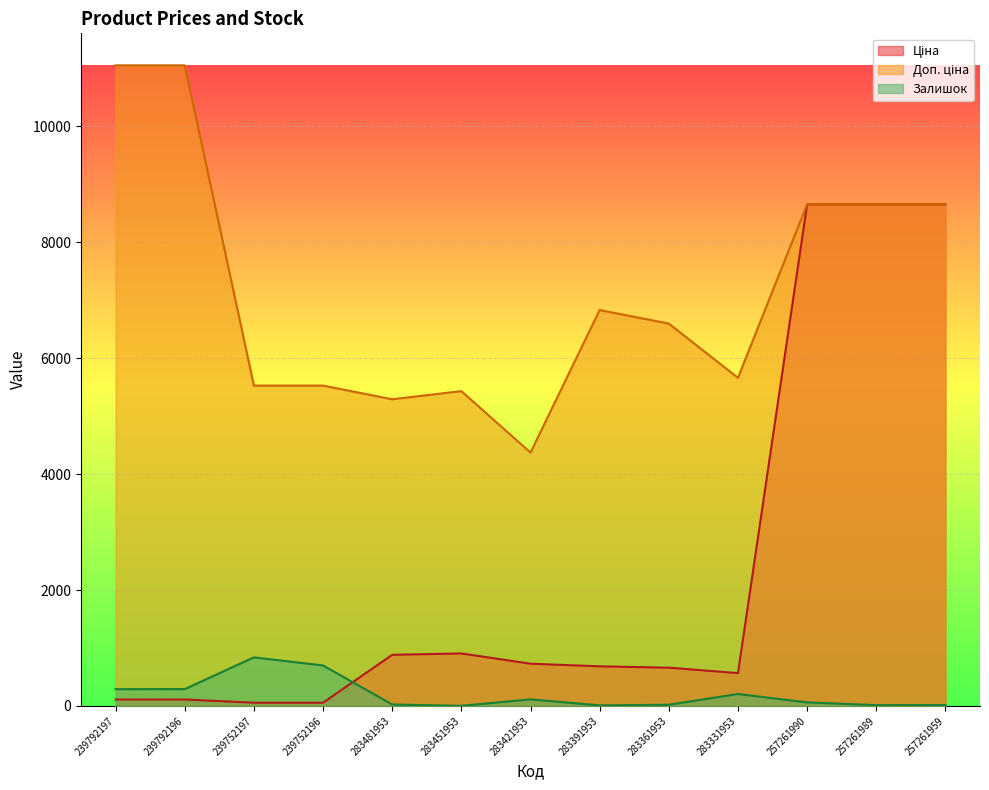

What is the label of the 13th point from the left?

257261959